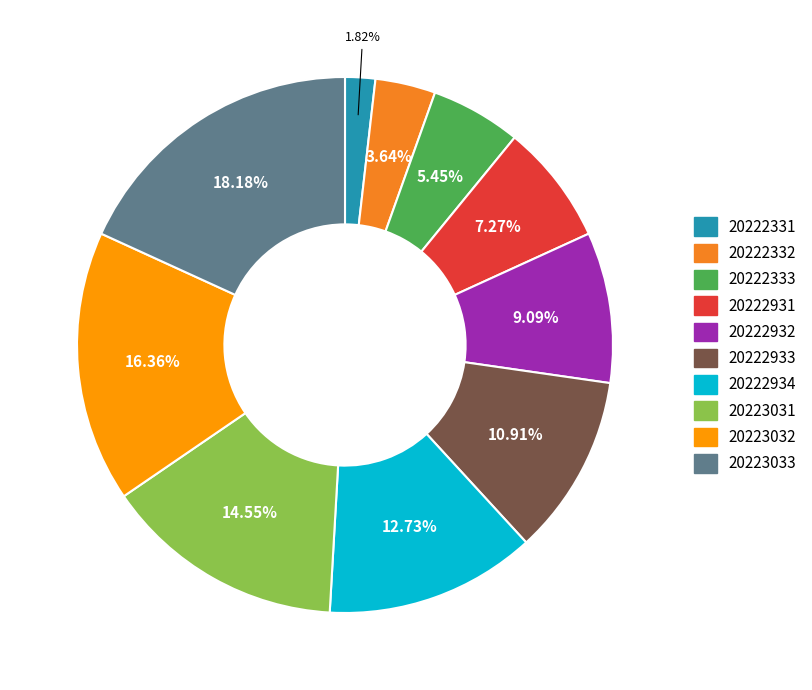

Rank the categories by value from highest to lowest.

20223033, 20223032, 20223031, 20222934, 20222933, 20222932, 20222931, 20222333, 20222332, 20222331